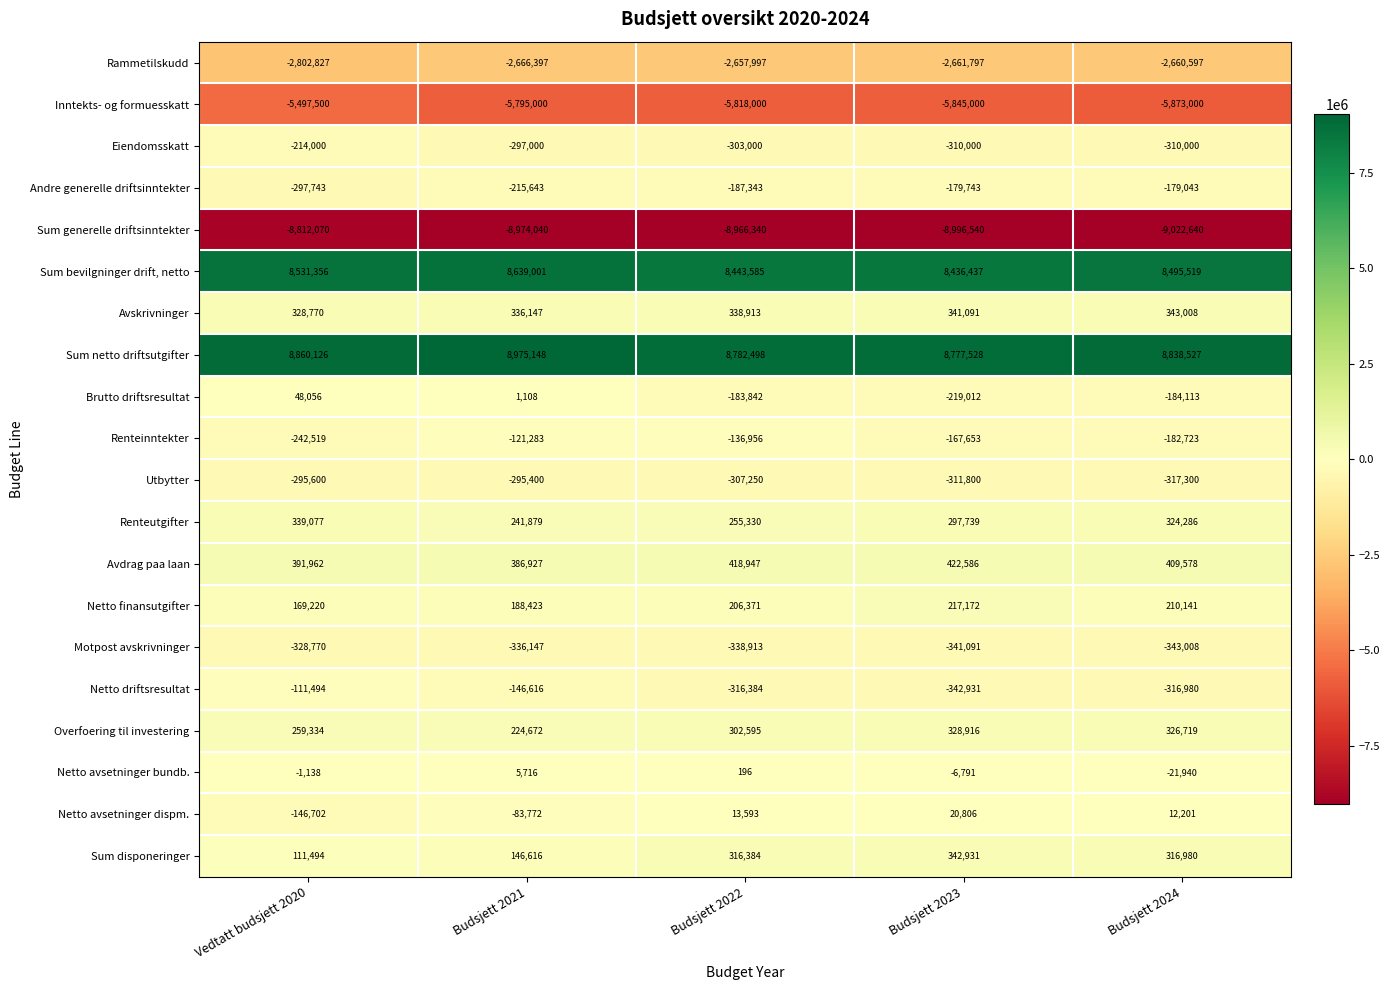

What is the total value across all series at Budsjett 2024?

-134385